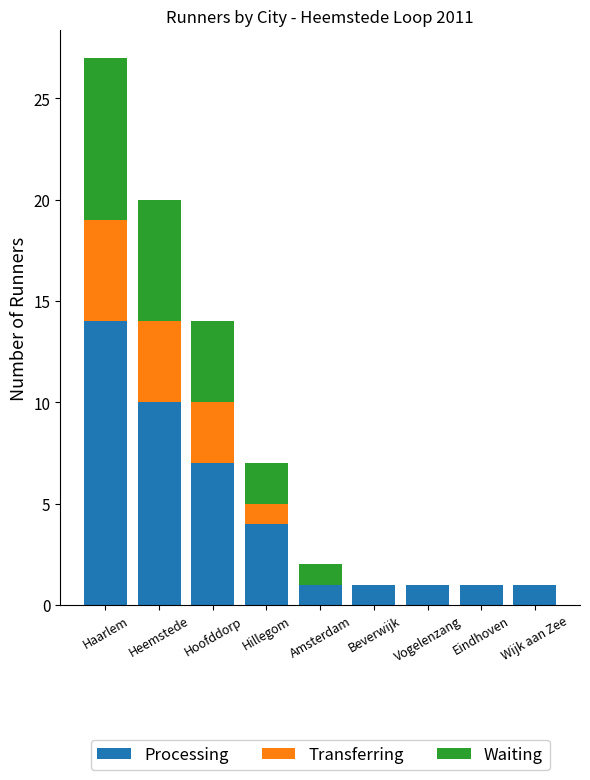

The Processing series shows 6 at Hillegom. True or false?

False